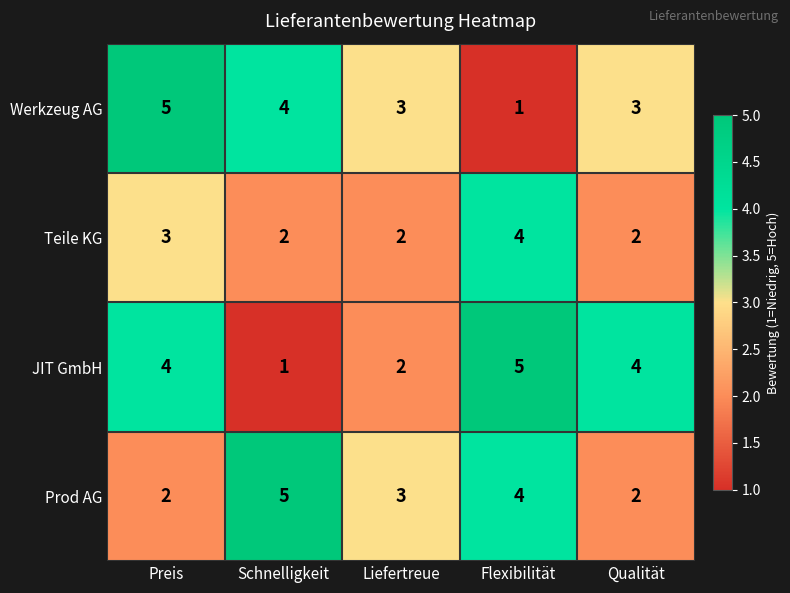

How many data points does each series have?

5